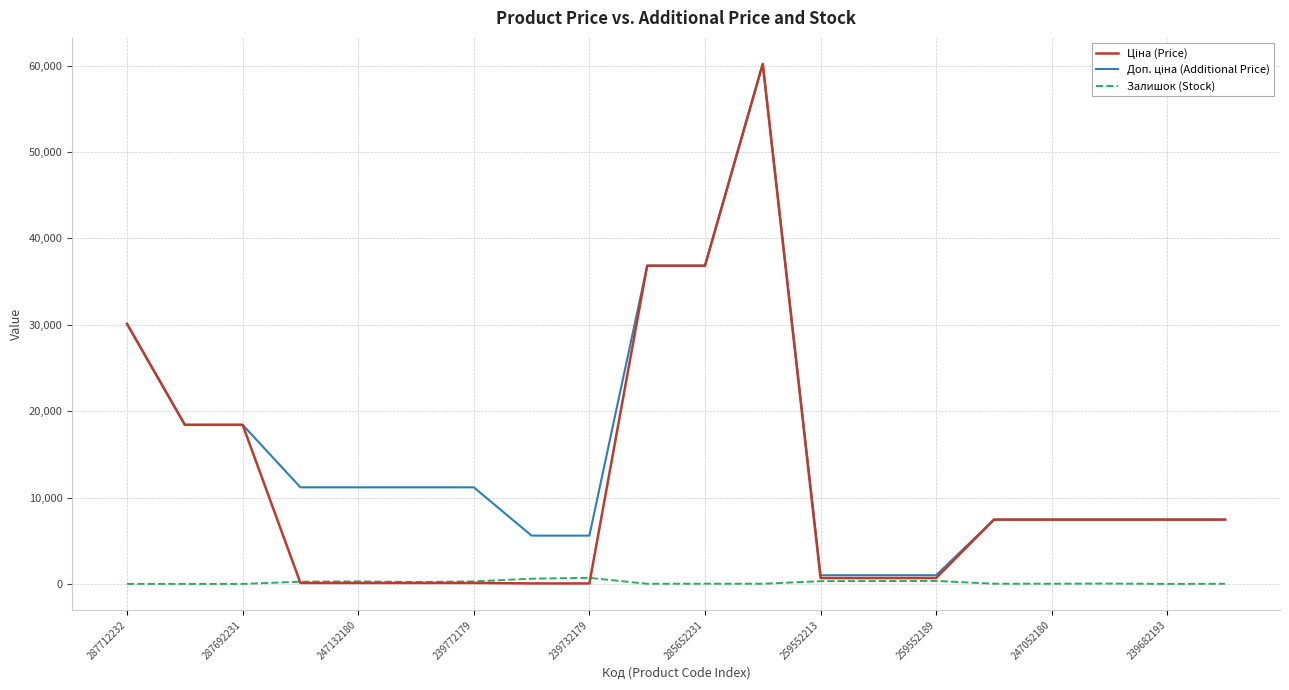

What is the greatest value displayed?

60205.6